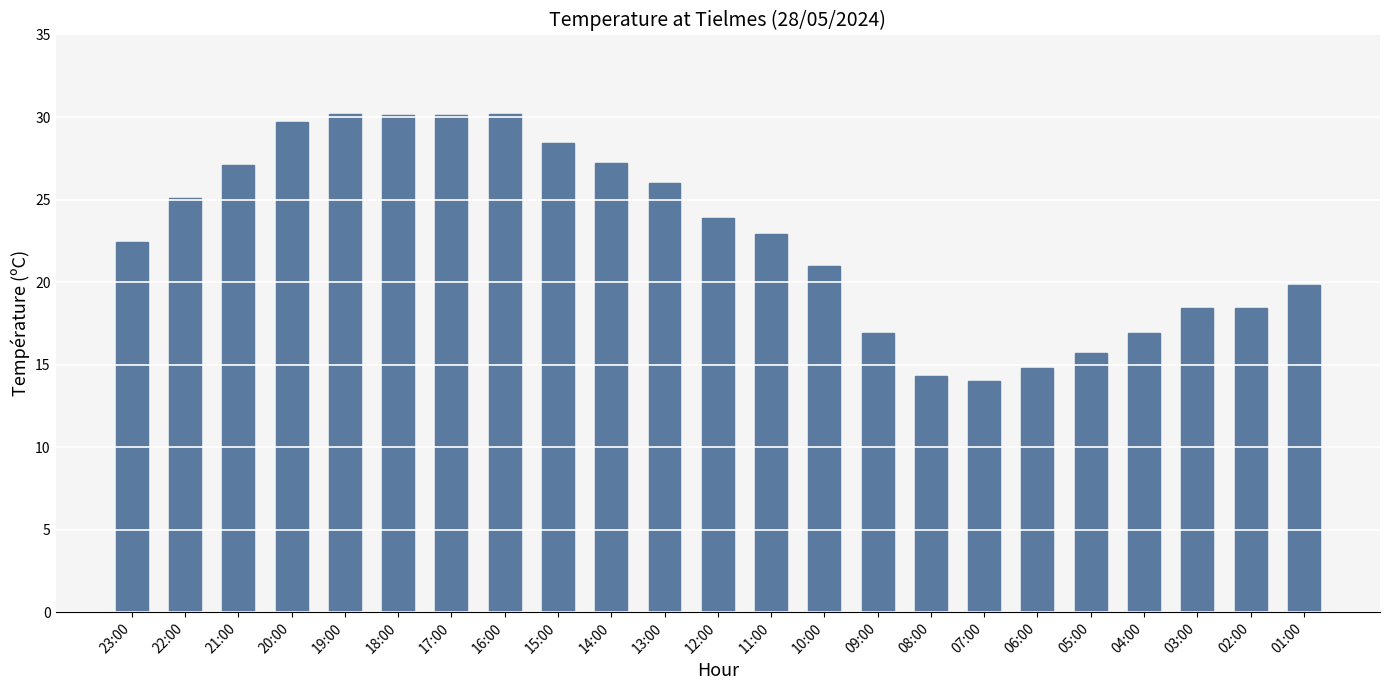

What is the label of the 8th bar from the right?

08:00